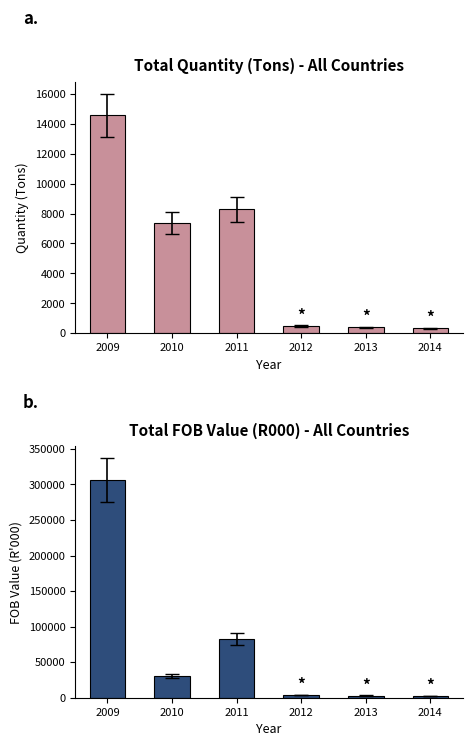

What is the smallest value displayed?

312